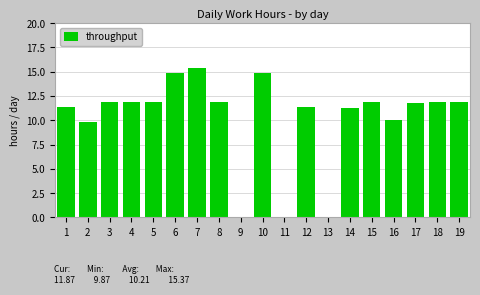

Count the number of values greater than 11.

14